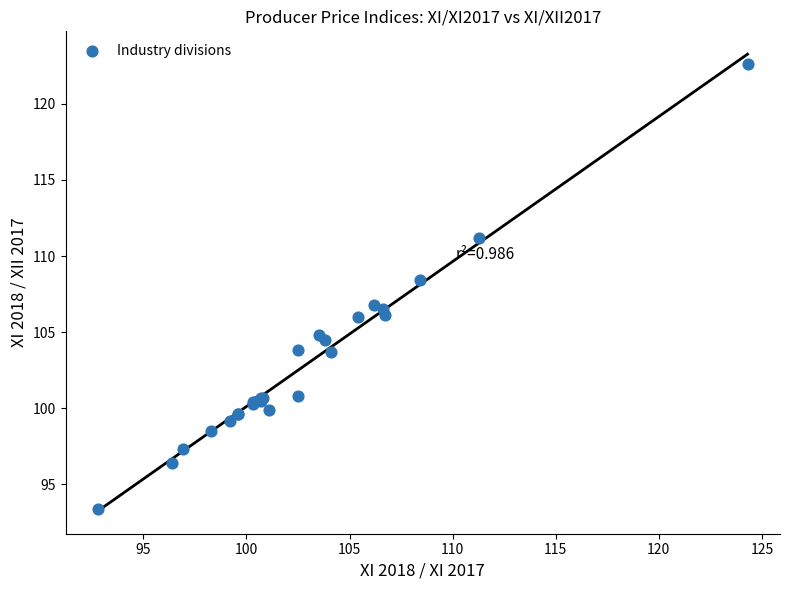

What Y value in the scatter plot is closest to 108?

108.4